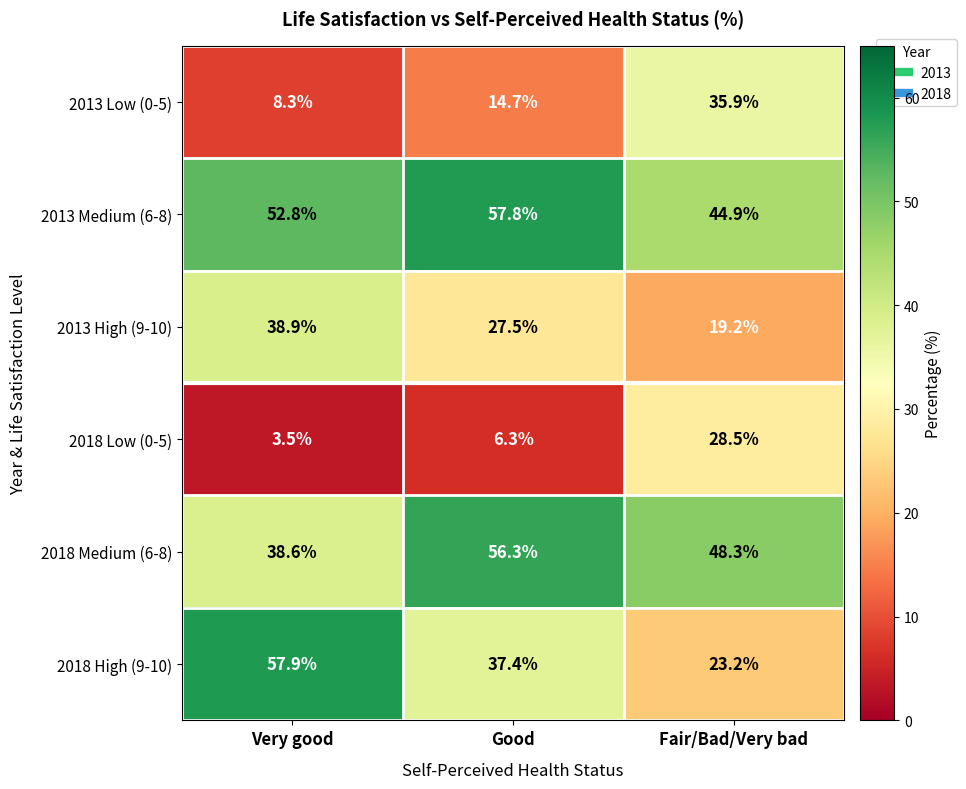

True or false: 2013 Low (0-5) has a value of 35.9 at Fair/Bad/Very bad.

True